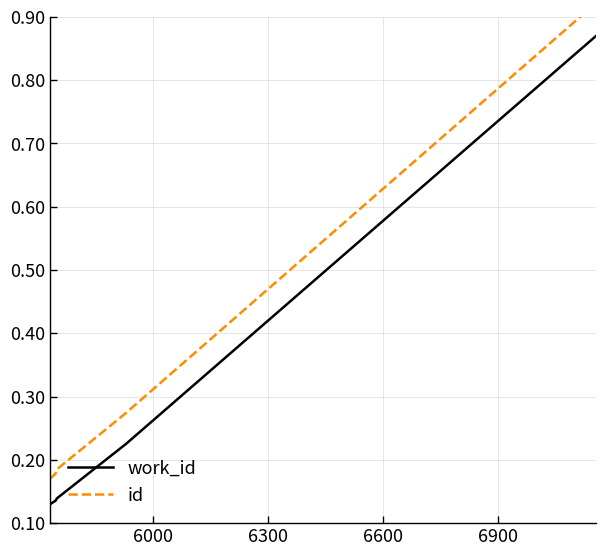

What is the value of the work_id point at the 2nd from the left?

0.1